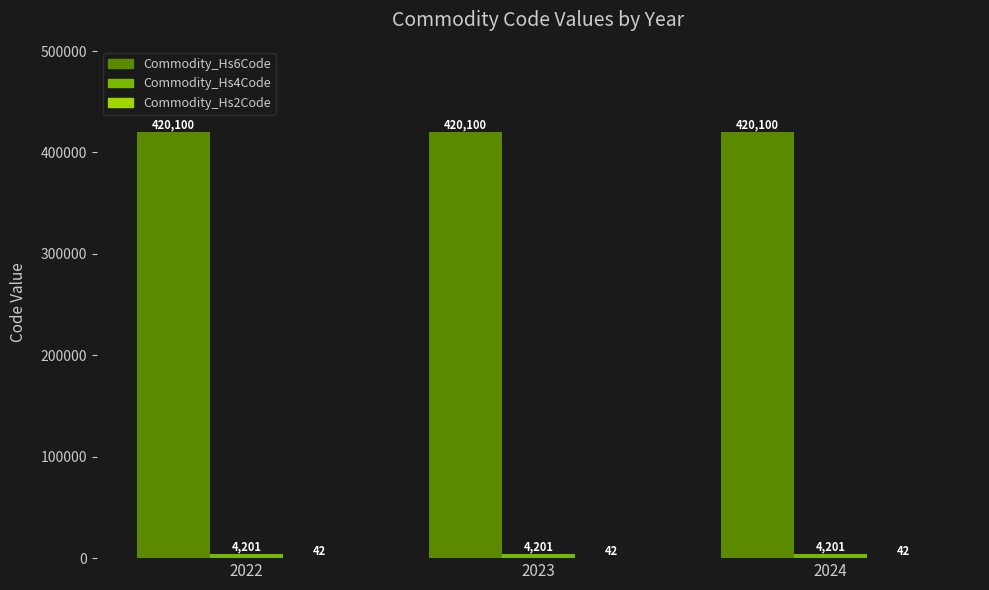

How many groups of bars are there?

3